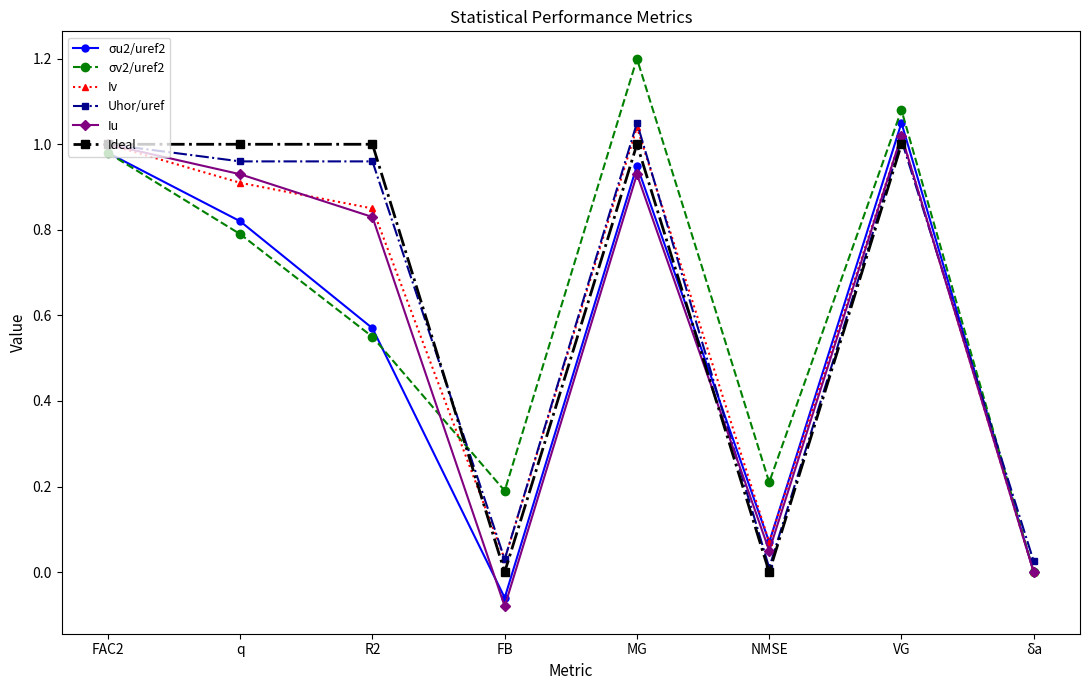

What is the sum of the σv2/uref2 values at FB and q?

1.0